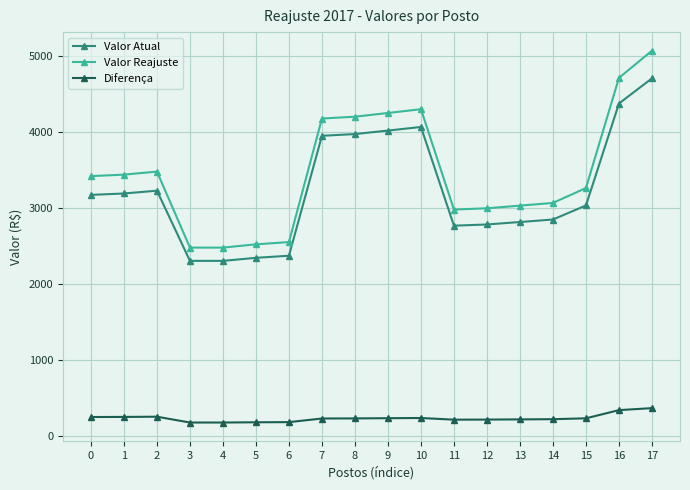

Rank the series at 2 from highest to lowest value.

Valor Reajuste, Valor Atual, Diferença